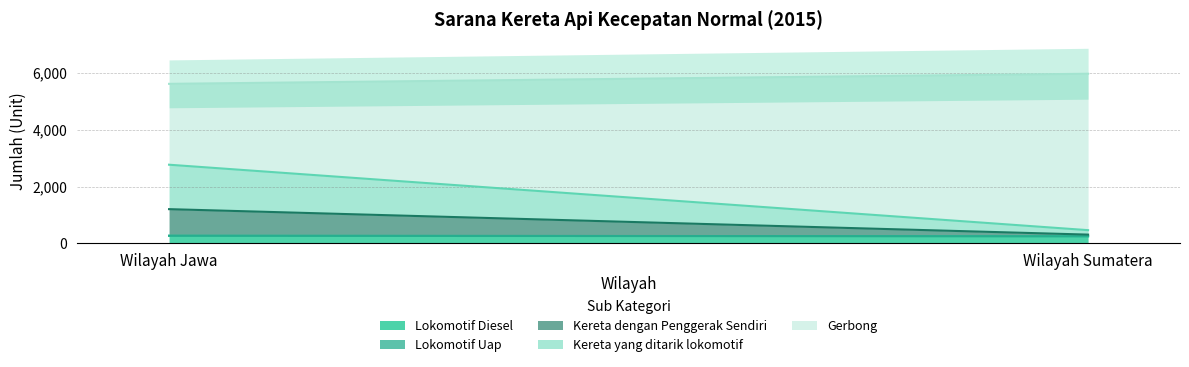

The Lokomotif Diesel series shows 252 at Wilayah Sumatera. True or false?

True